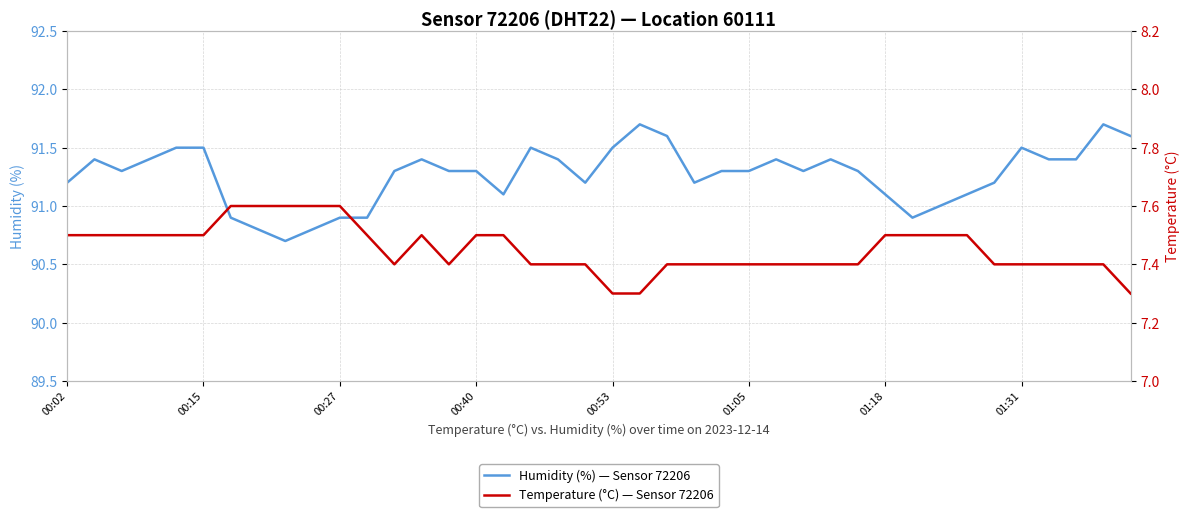

What is the lowest value of the Humidity (%) — Sensor 72206 series?

90.7